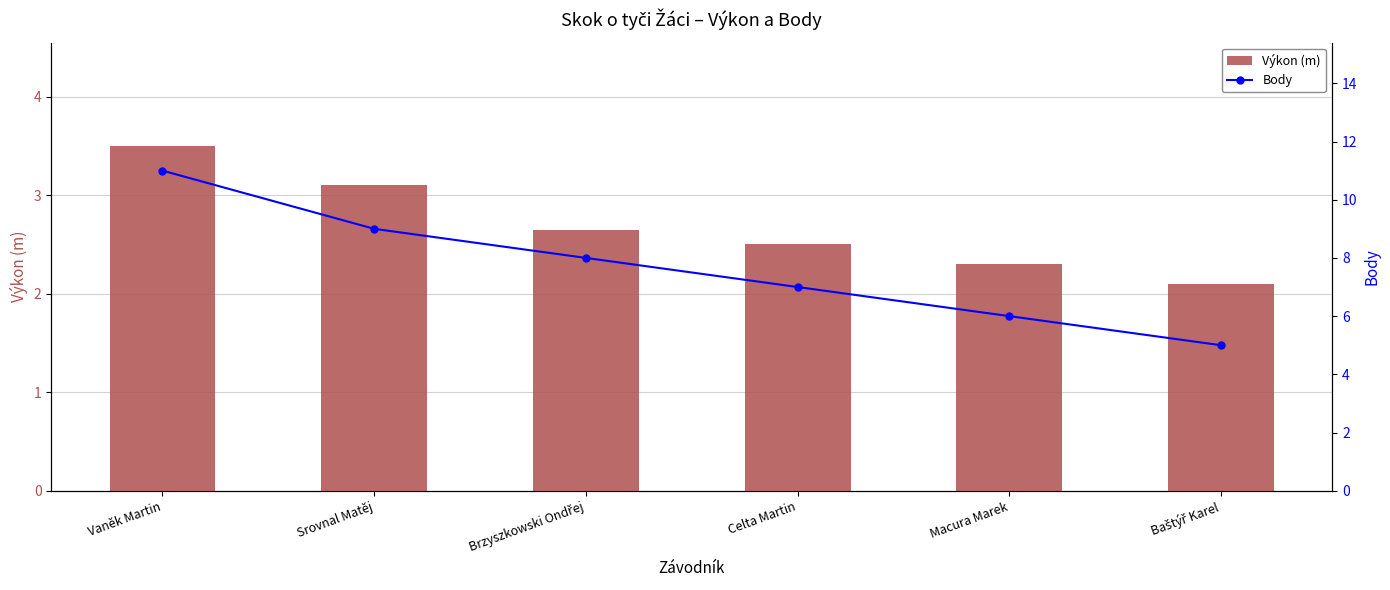

Between Celta Martin and Macura Marek, which series saw the biggest shift?

Body